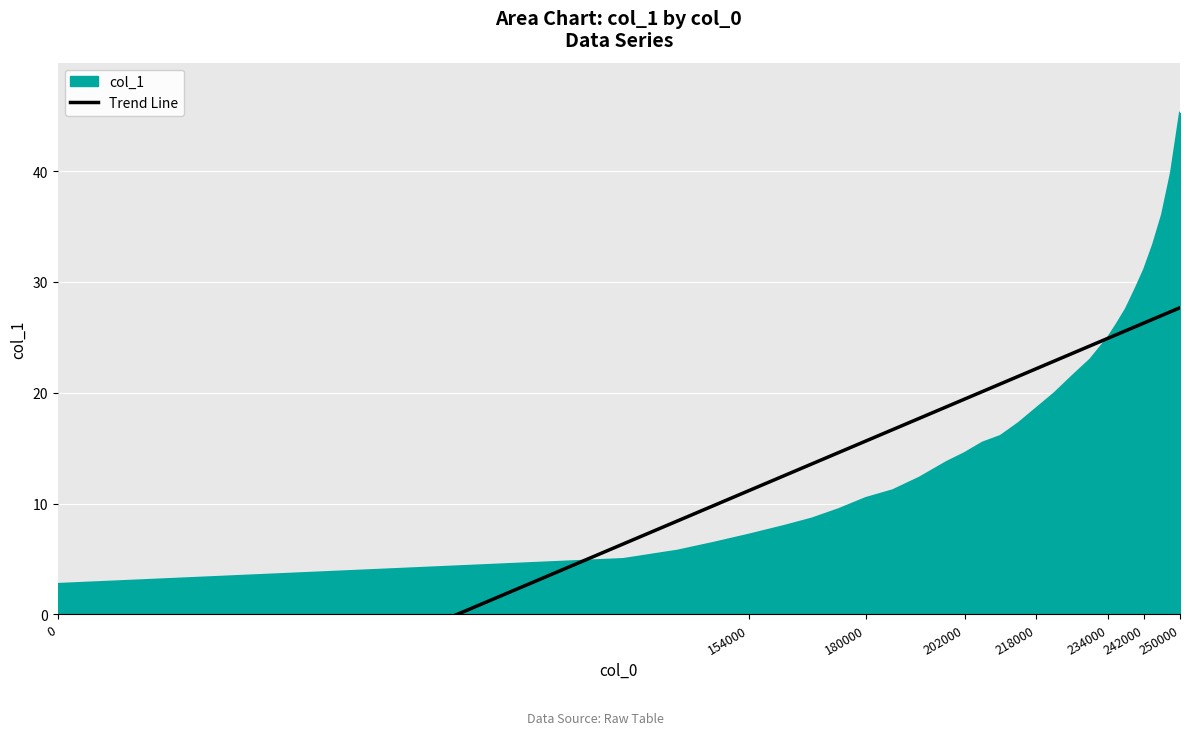

What is the minimum value for col_1?

2.8